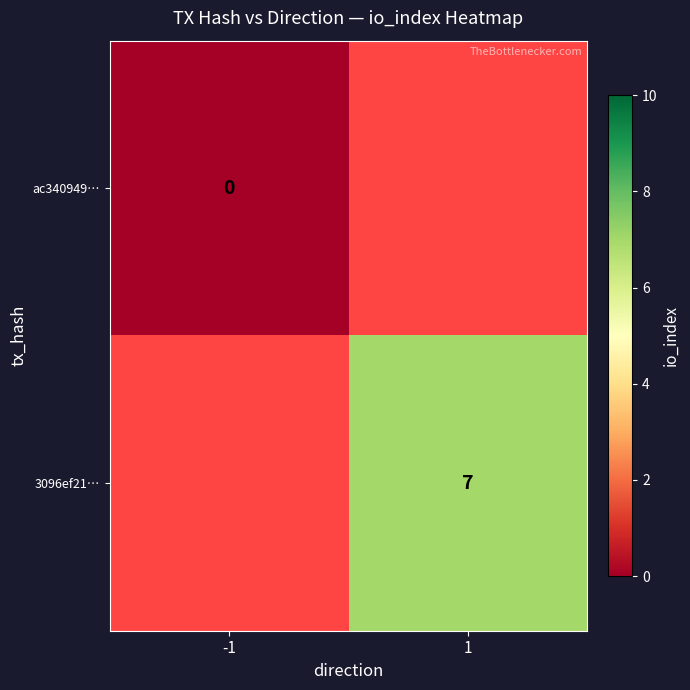

The value of 3096ef21… at 1 is 7. True or false?

True